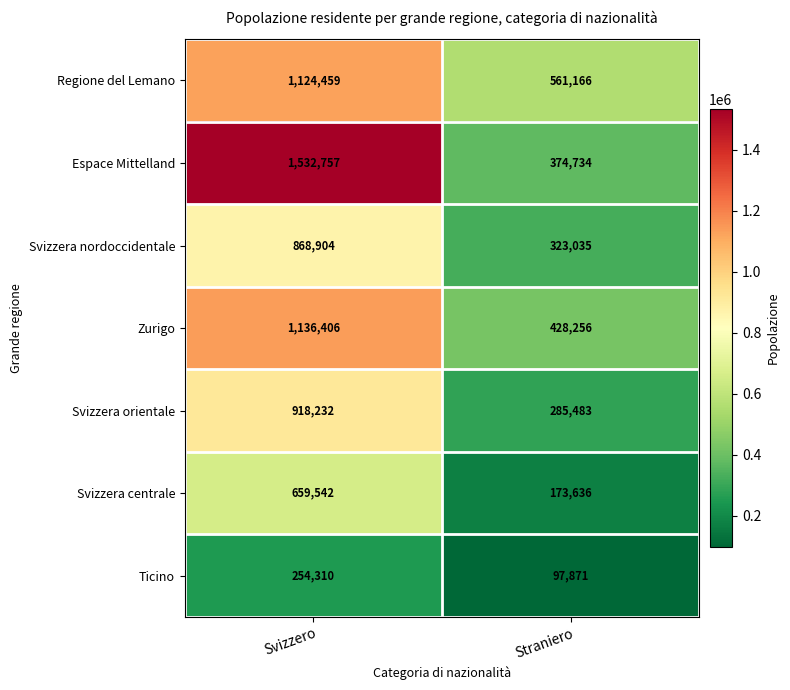

At which category is the sum across all series the highest?

Svizzero